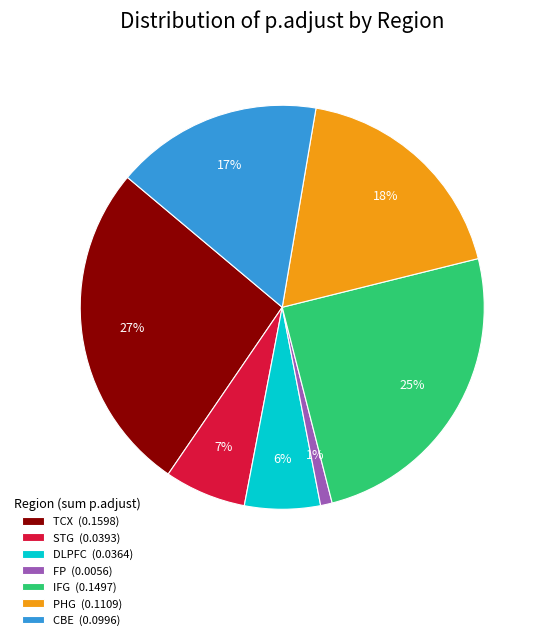

Which slice is the largest?

TCX (0.1598)